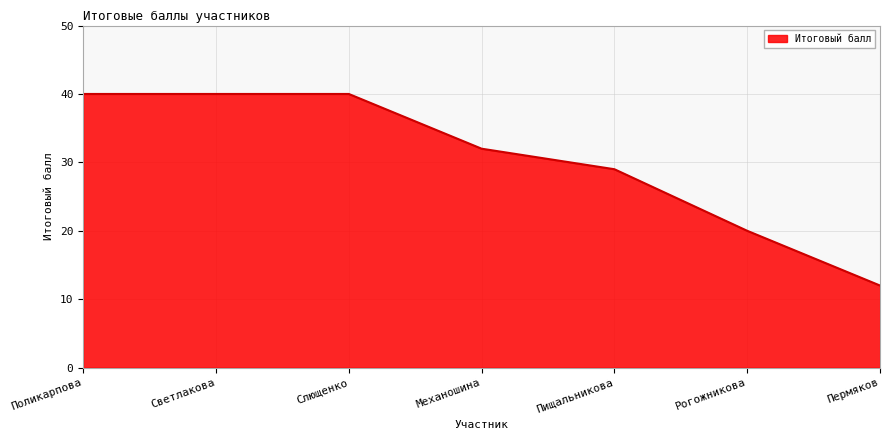

What is the difference between the second highest and minimum values?

28